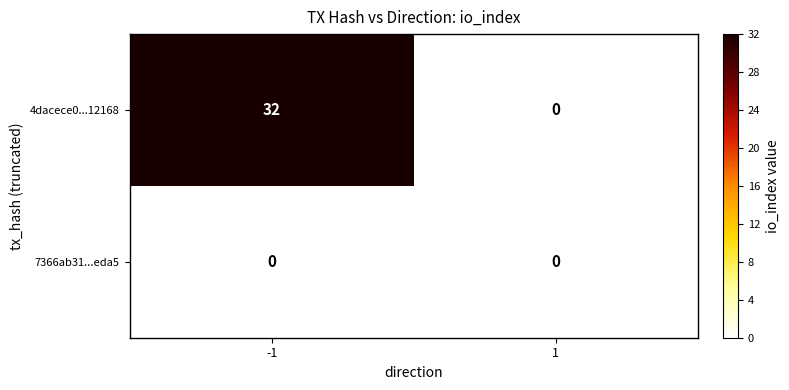

How many values in the 4dacece0...12168 series are below 32?

1